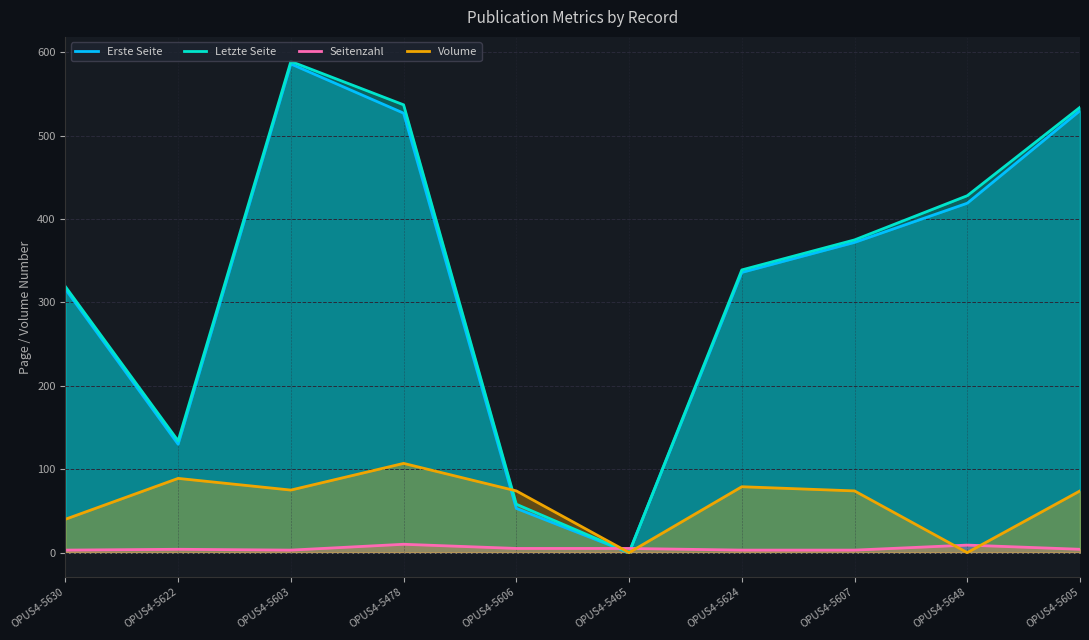

What is the label of the 7th point from the right?

OPUS4-5478